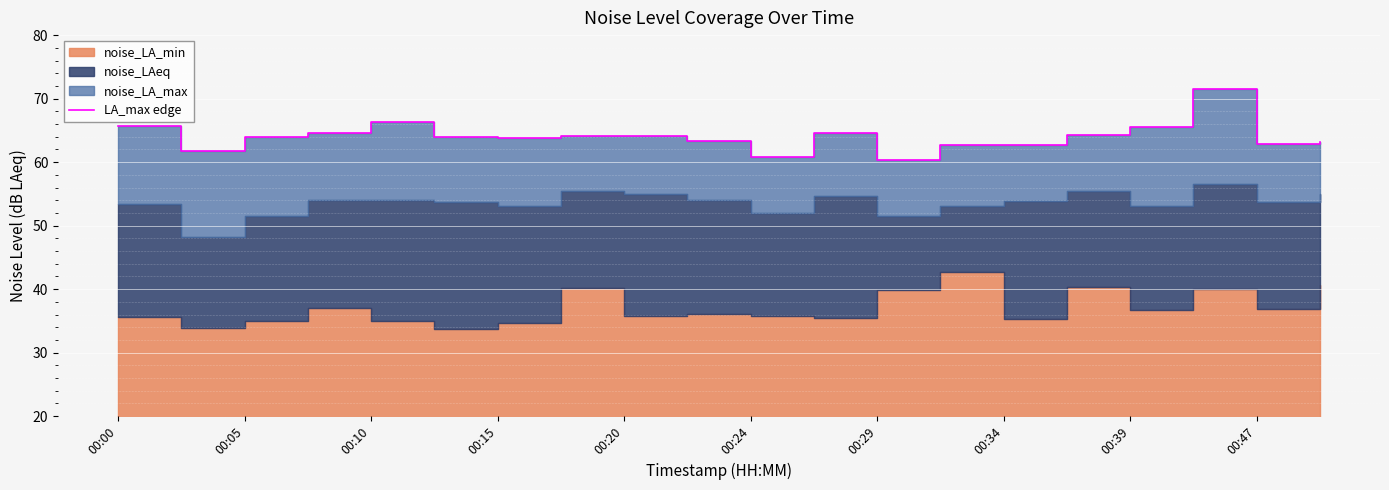

Approximately how many times larger is the value at 19 compared to 11?

1.0